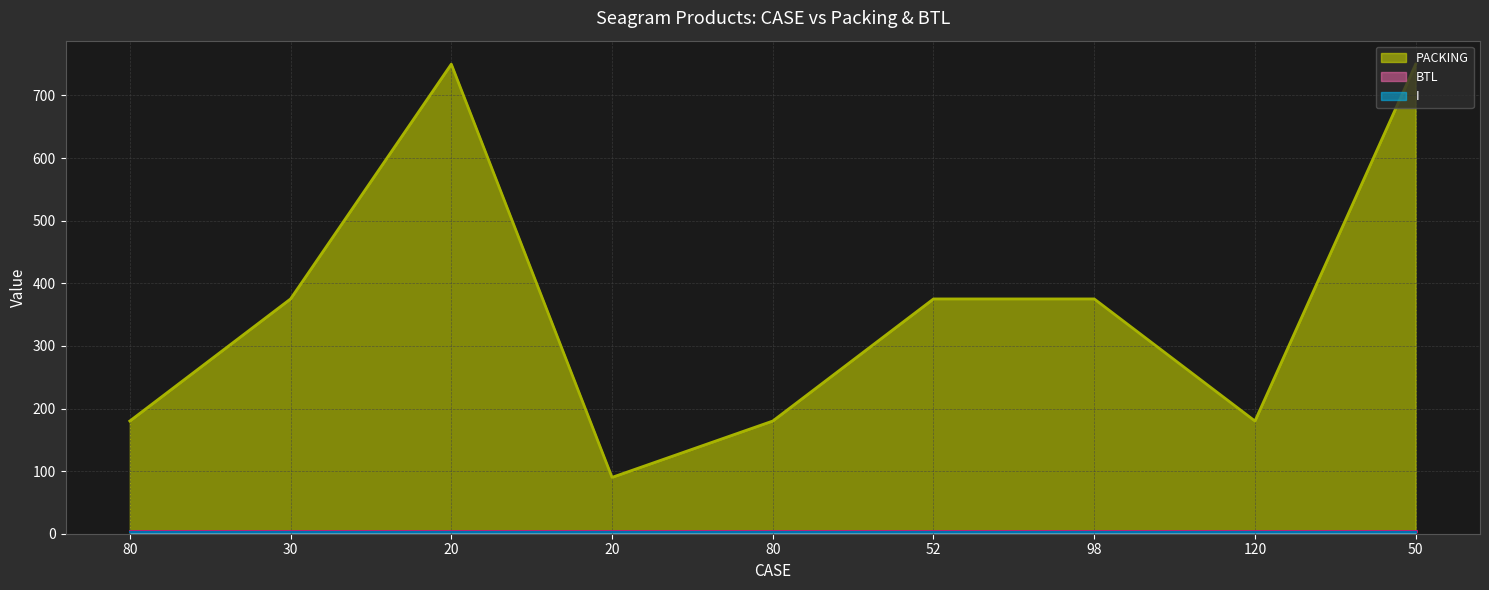

Where is I nearest to the value 0?

80